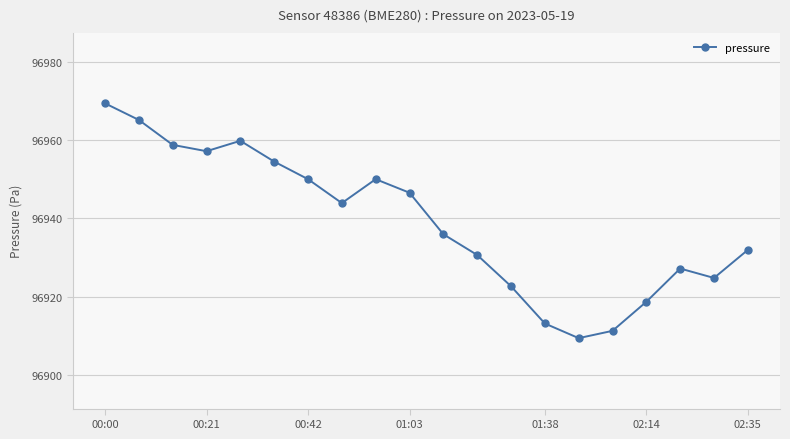

What is the value of the 12th point from the left?

96930.7